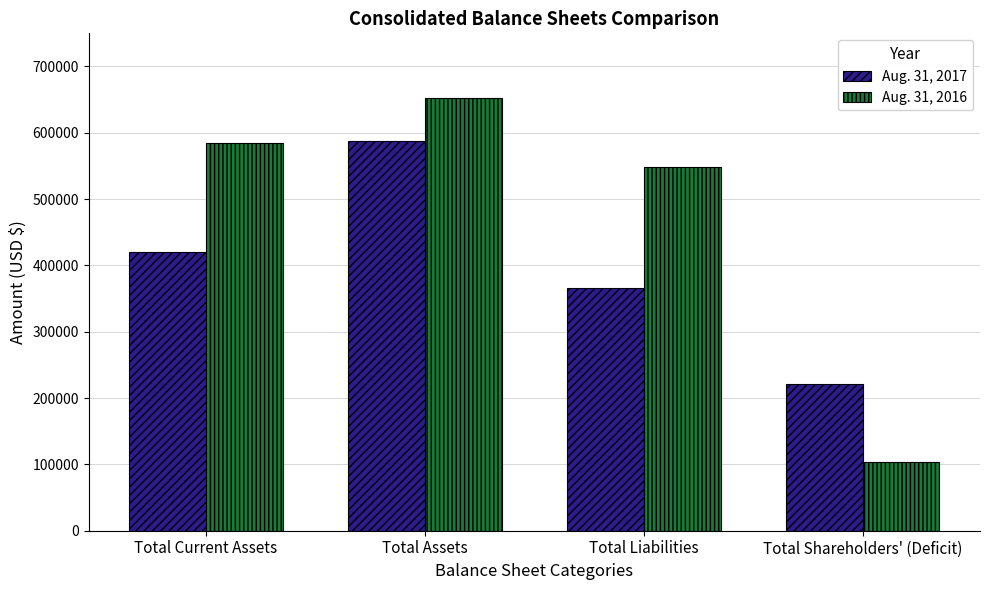

What is the difference between the maximum and minimum values in the Aug. 31, 2016 series?

548103